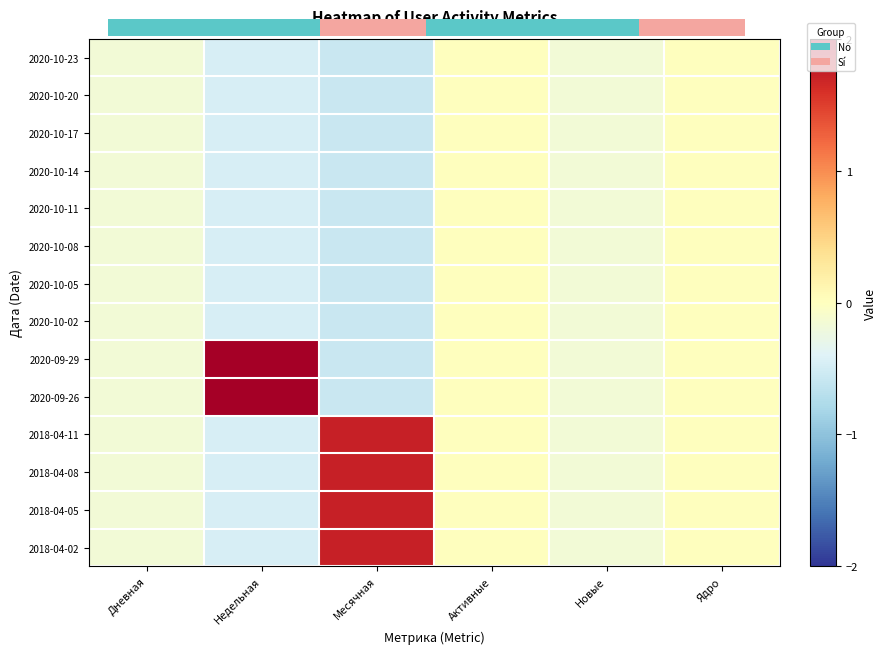

What is the smallest value displayed?

-0.6